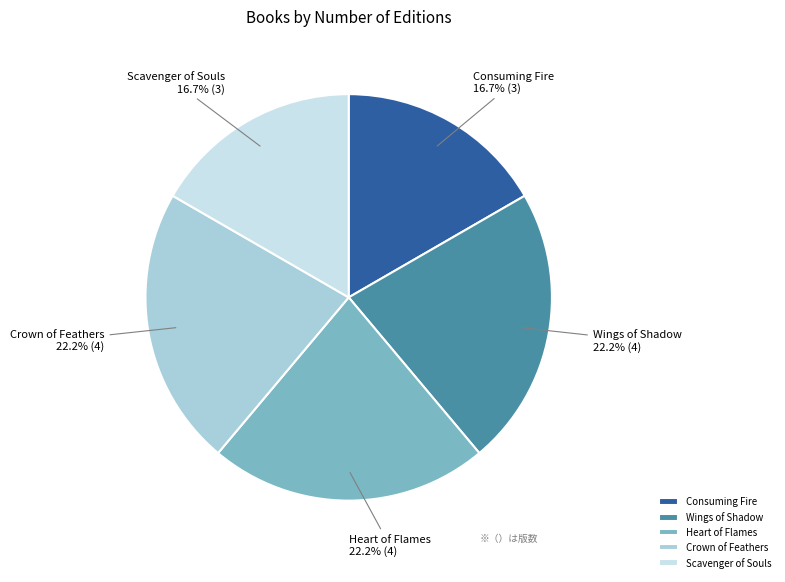

Which has a higher value, Wings of Shadow or Scavenger of Souls?

Wings of Shadow